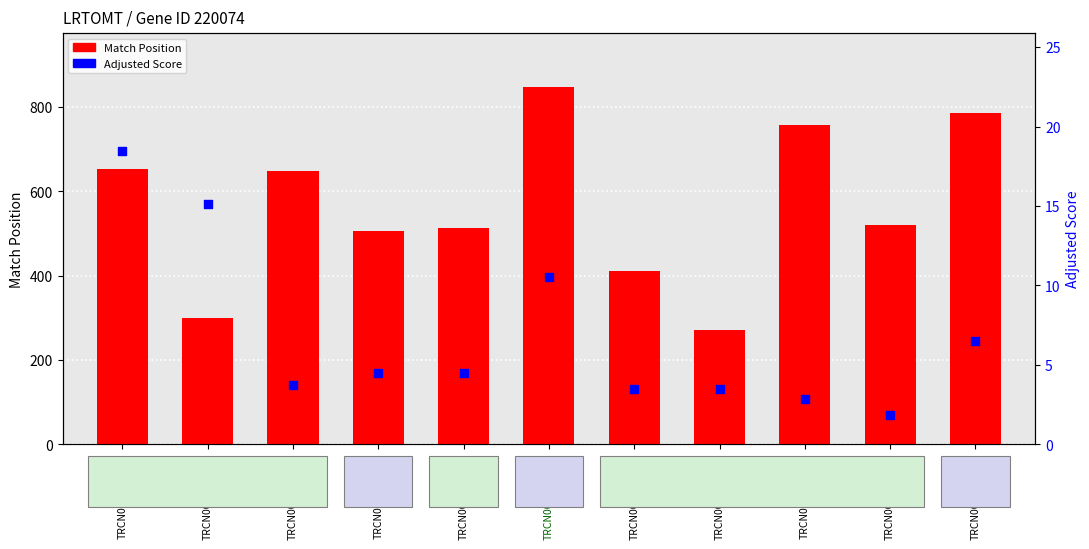

Which series contains the highest Y value?

Match Position